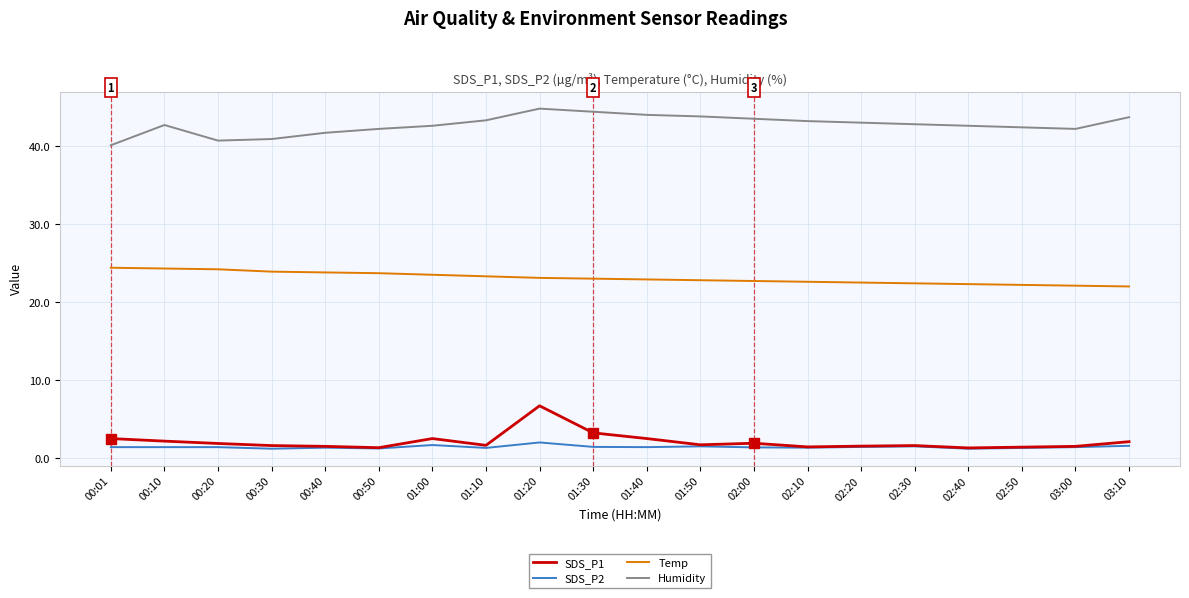

Read the Humidity value at 03:00.

42.2